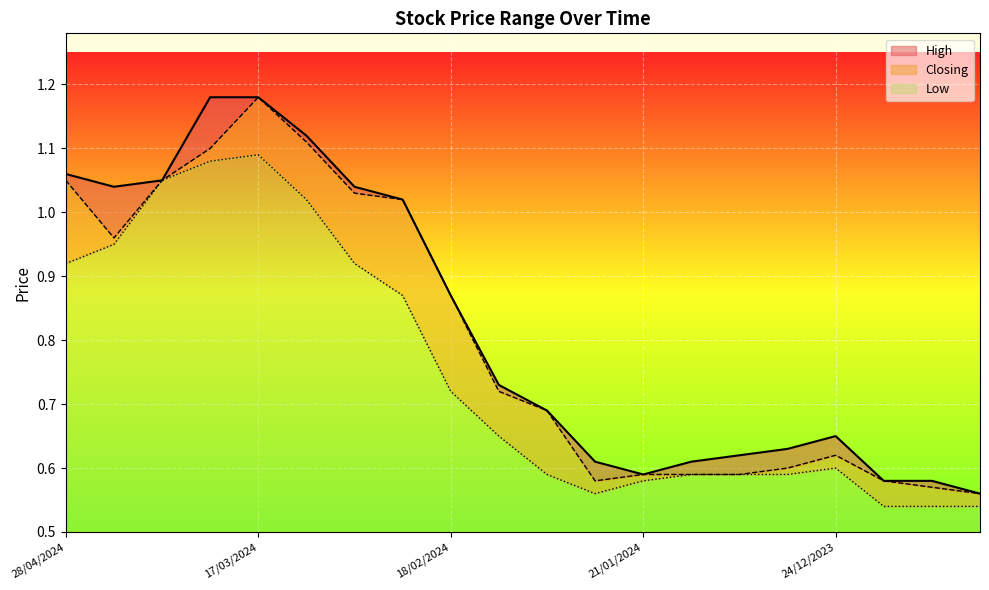

Where is the first local minimum for Low?

28/01/2024